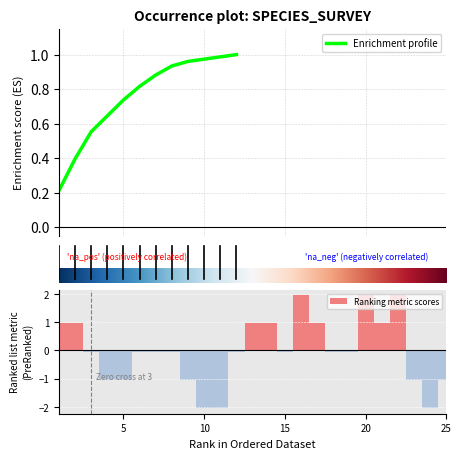

True or false: the data shows 1.6 at nsp_values.

False